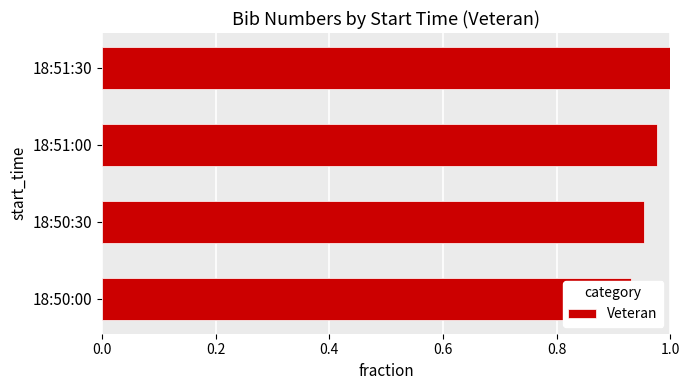

What is the value of the 1st bar from the left?

0.9